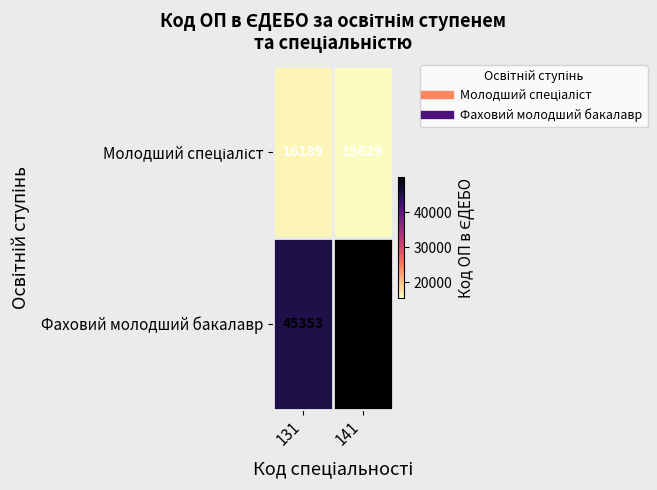

Rank the categories by Фаховий молодший бакалавр value from highest to lowest.

141, 131